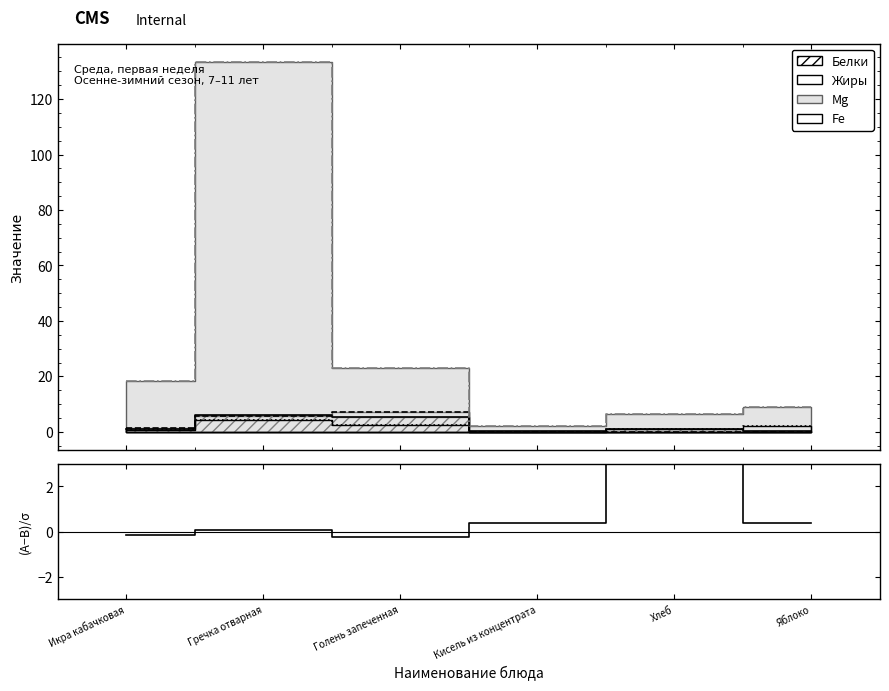

What is the difference between the second highest and minimum values?

0.6